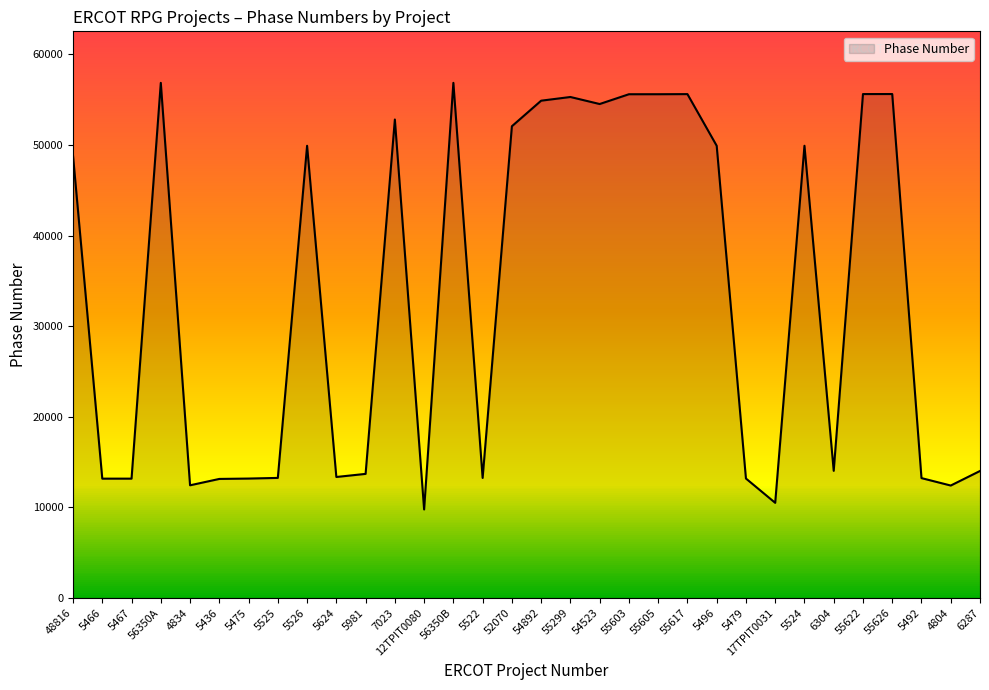

What is the greatest value displayed?

56862